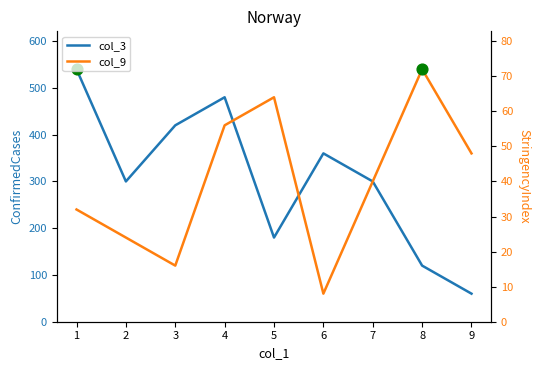

Which series has the largest total across all categories?

col_3